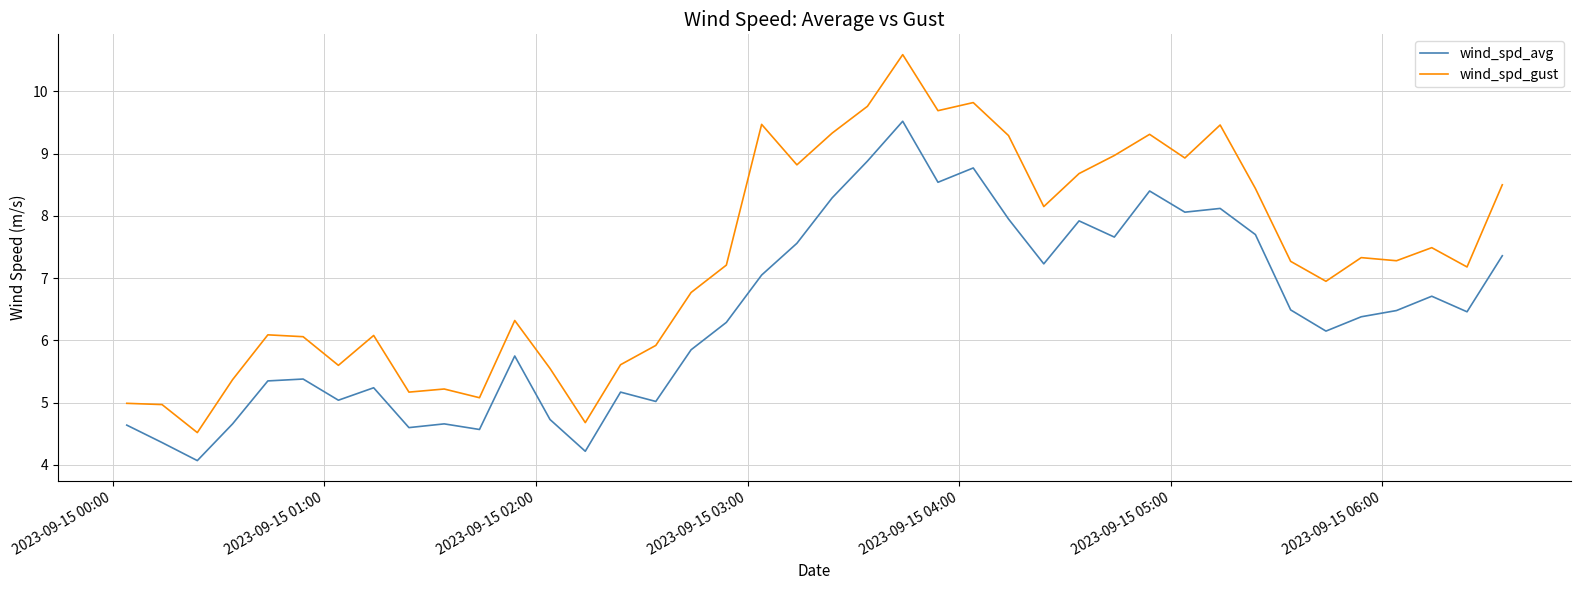

True or false: wind_spd_avg and wind_spd_gust intersect in this chart.

False